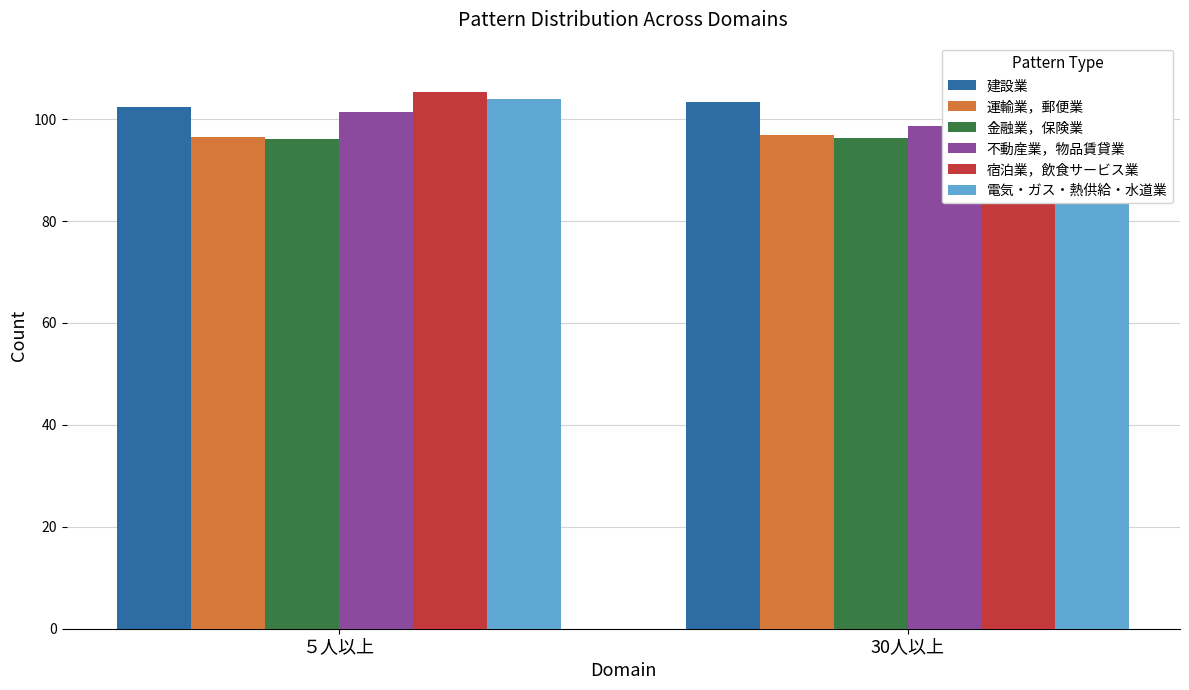

How many bars are there in each group?

6